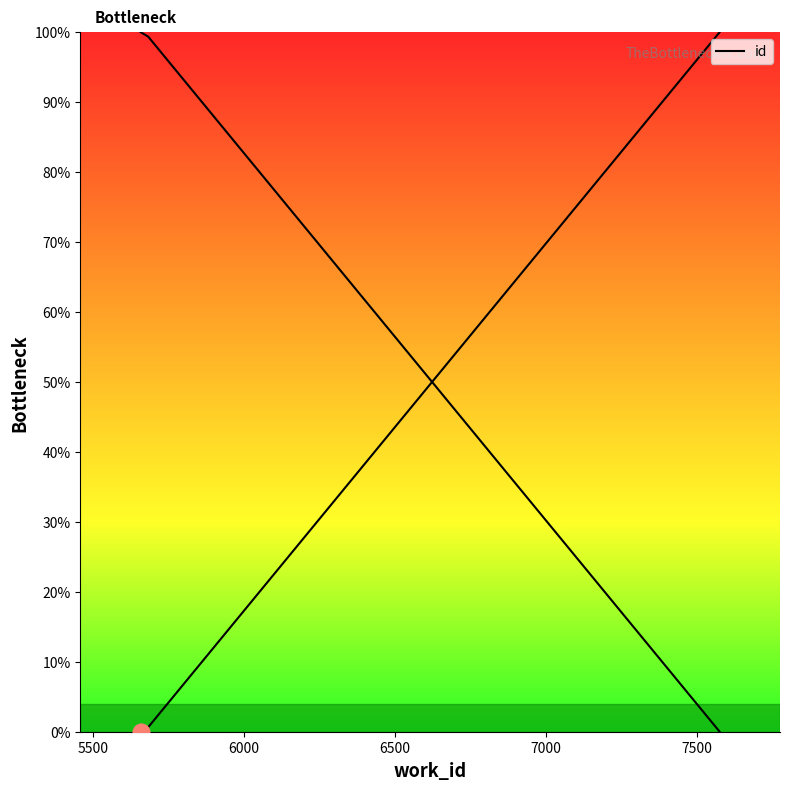

How many lines are shown in the chart?

2